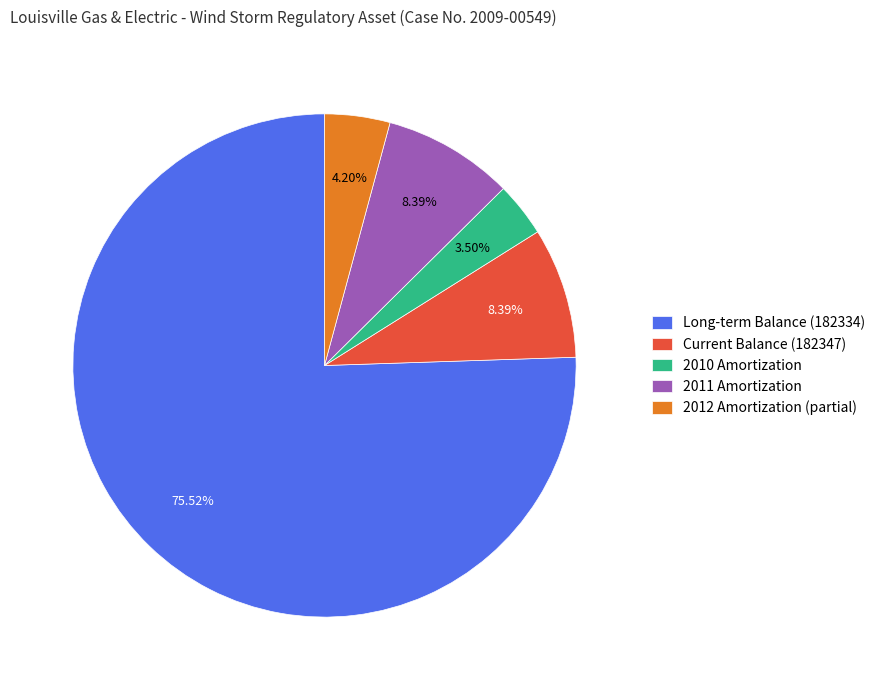

Between Current Balance (182347) and 2012 Amortization (partial), which is larger?

Current Balance (182347)